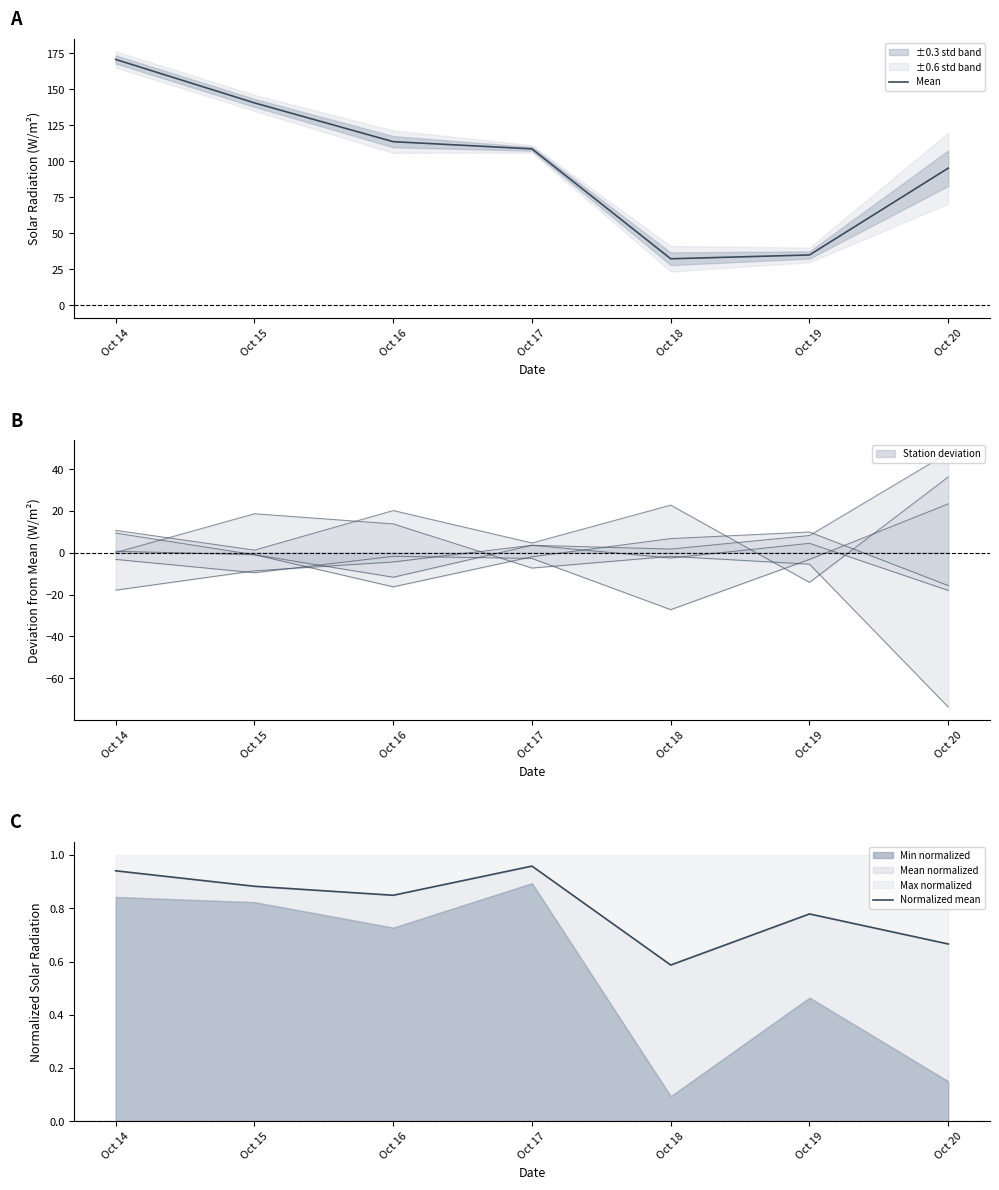

The value of Mean at Oct 16 is 73.4. True or false?

False